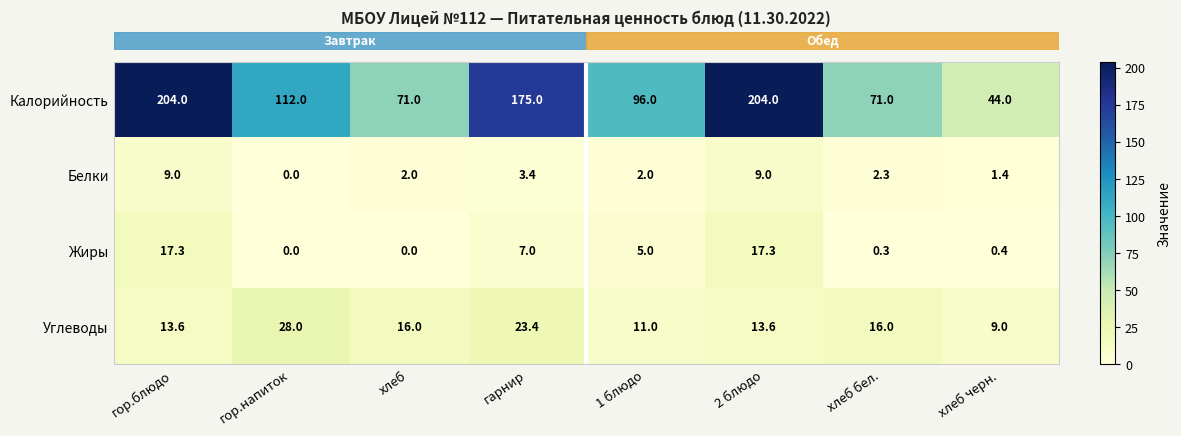

Read the Белки value at гарнир.

3.4